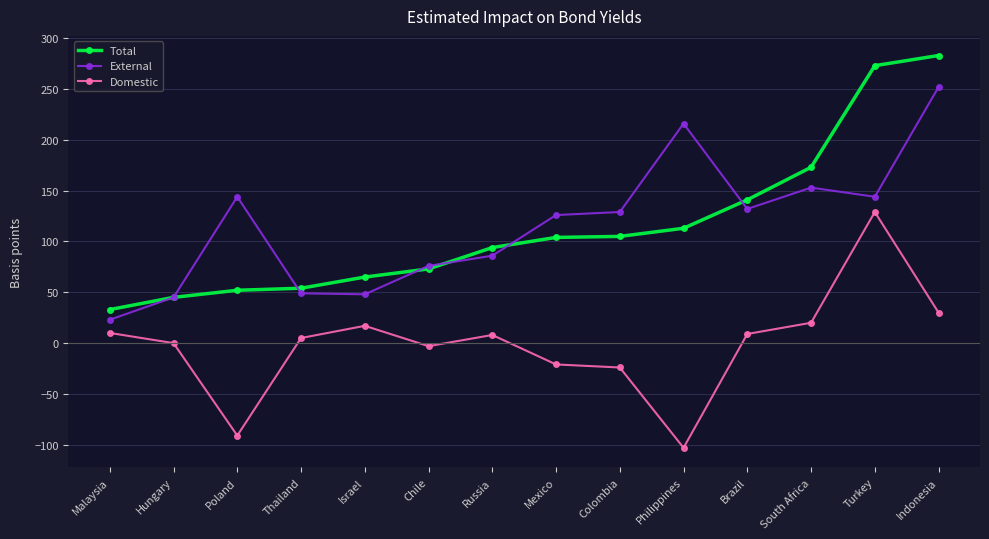

At which category does Domestic reach its first local valley?

Poland